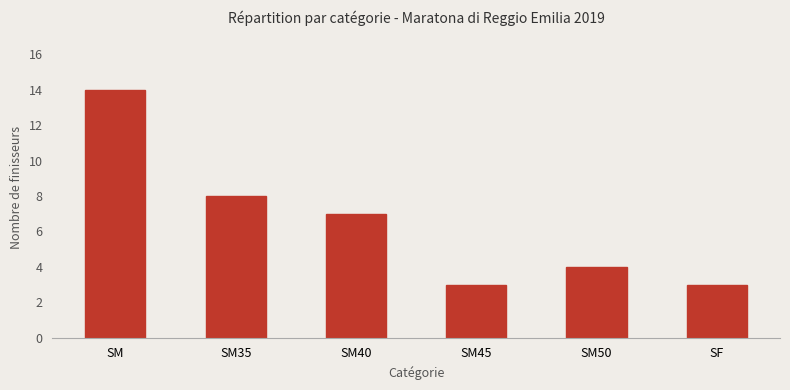

What is the maximum value shown in the chart?

14